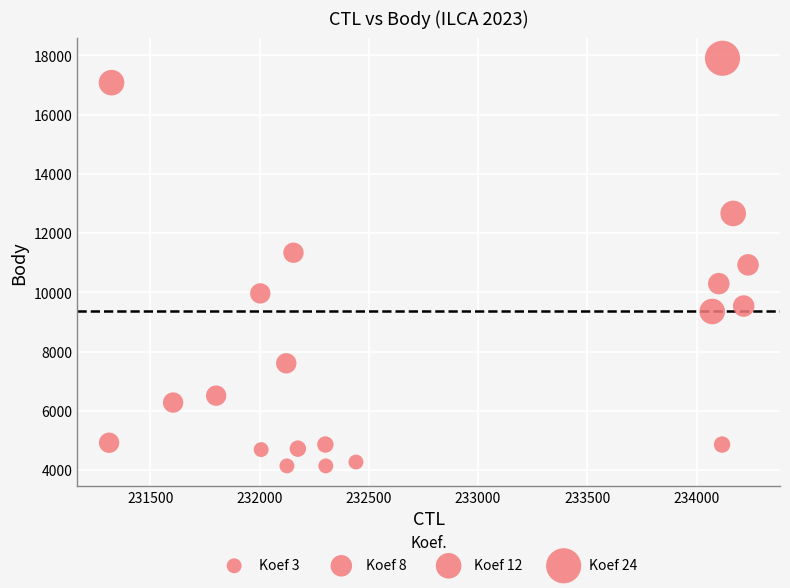

What is the range of X values (max minus min)?

2925